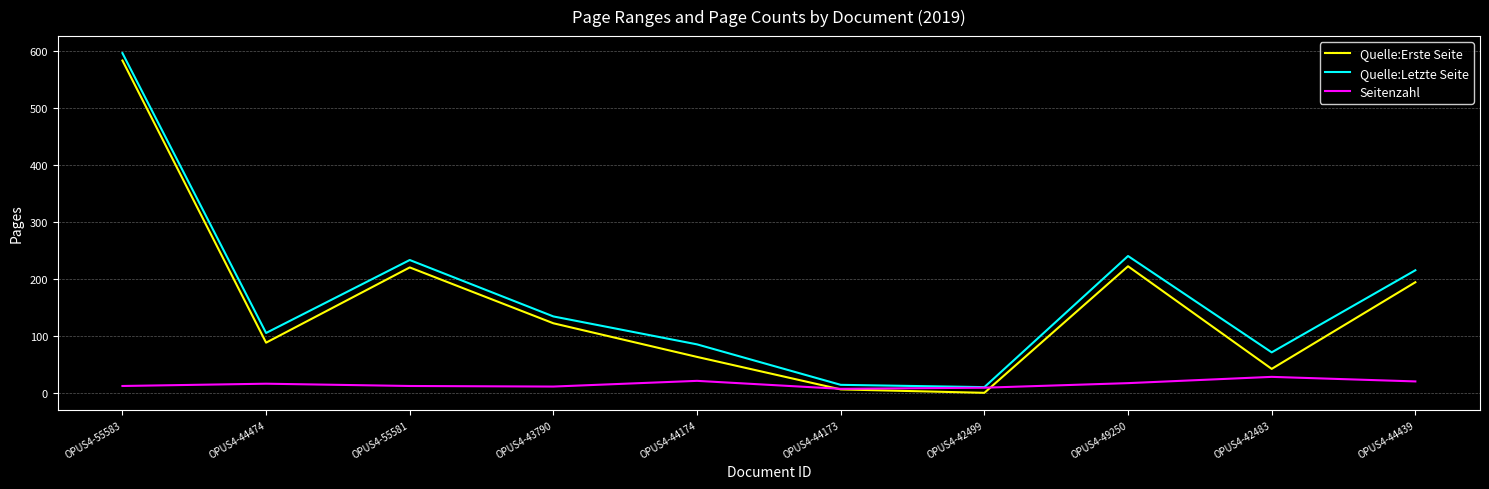

At which category does the chart reach its peak across all series?

OPUS4-55583